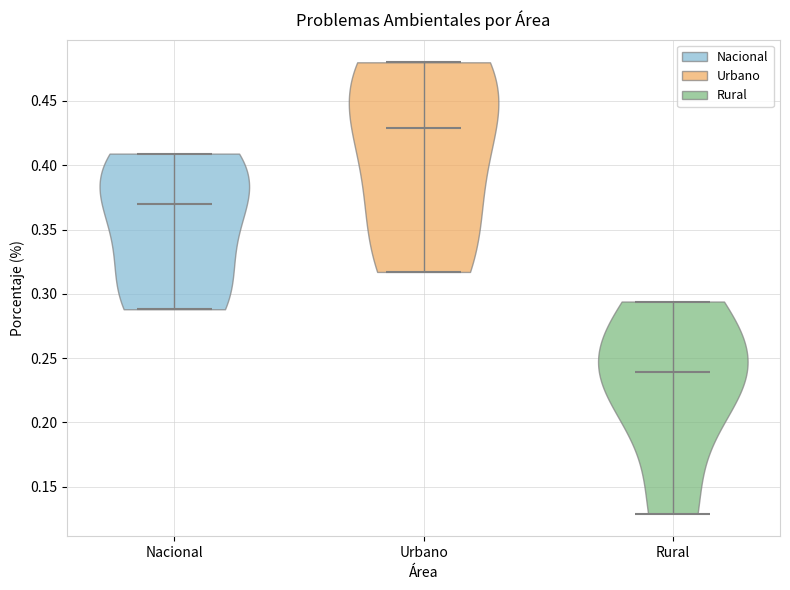

Reading left to right, read every violin against the y-axis: where its median line is, and the lowest and highest points it reaches. The values are not printed on the chart, so give them approximately, as read against the axis.

Nacional: median line 0.370, lowest point 0.290, highest point 0.410
Urbano: median line 0.430, lowest point 0.315, highest point 0.480
Rural: median line 0.240, lowest point 0.130, highest point 0.295